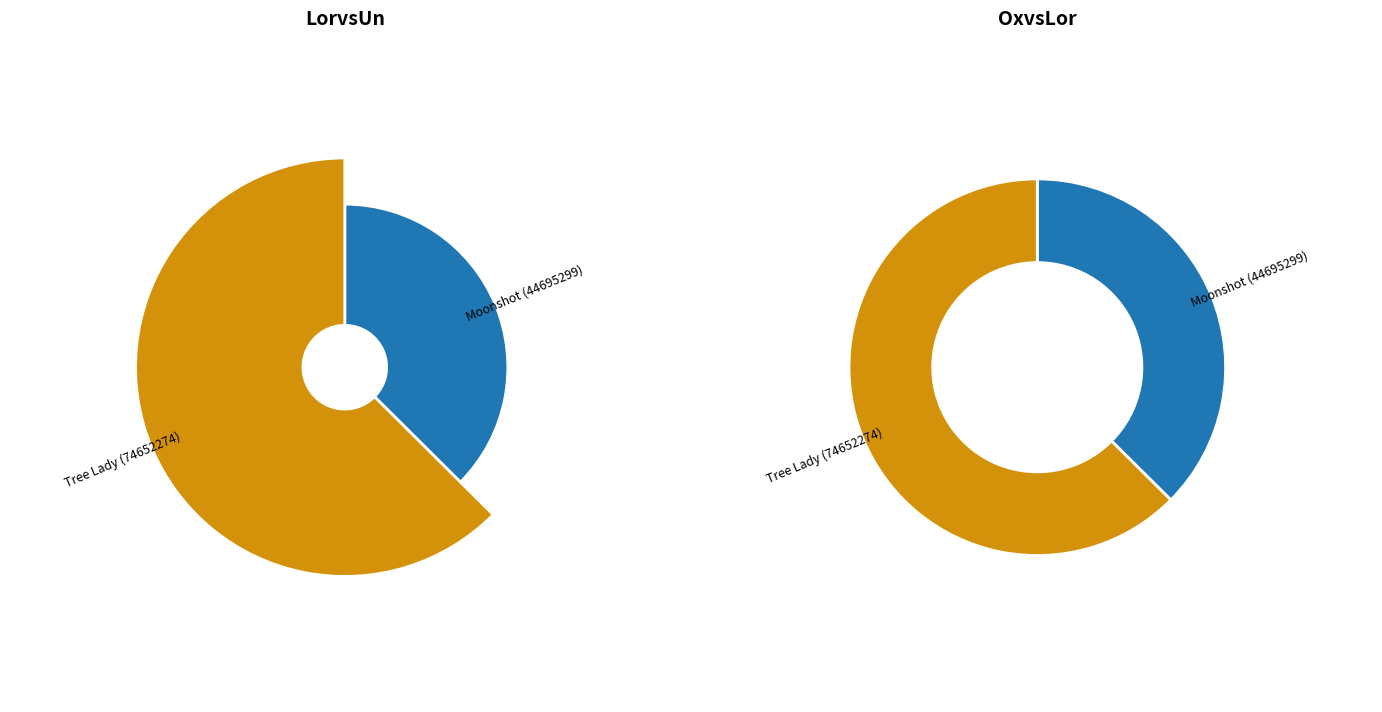

Is it true that Moonshot (44695299) is 48% of the pie?

False